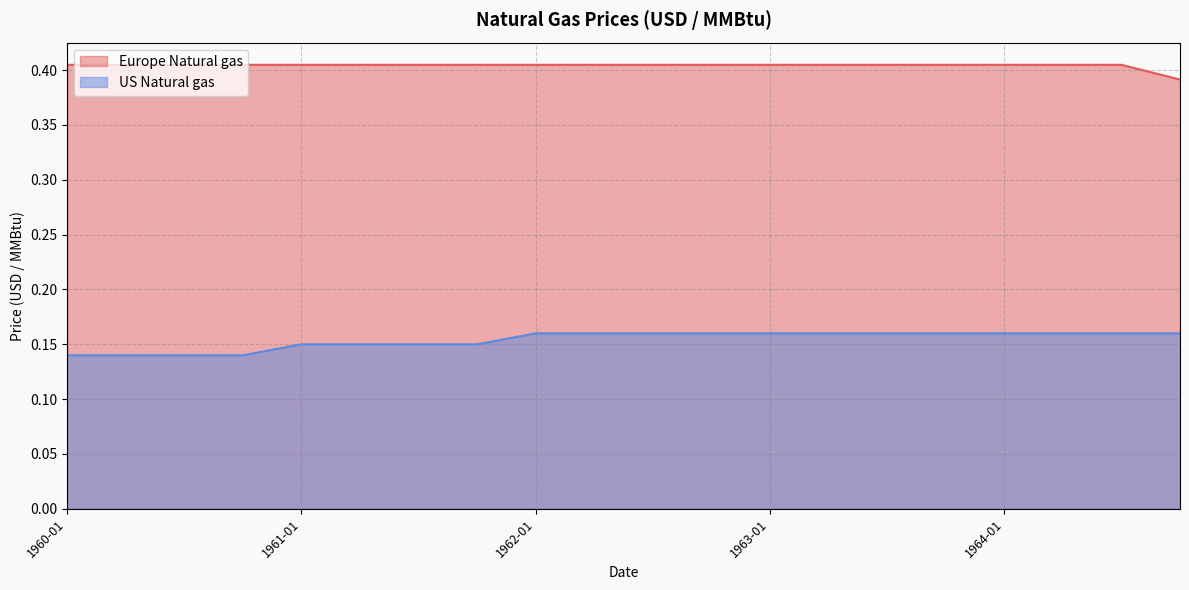

What is the label of the 14th point from the left?

1963-04